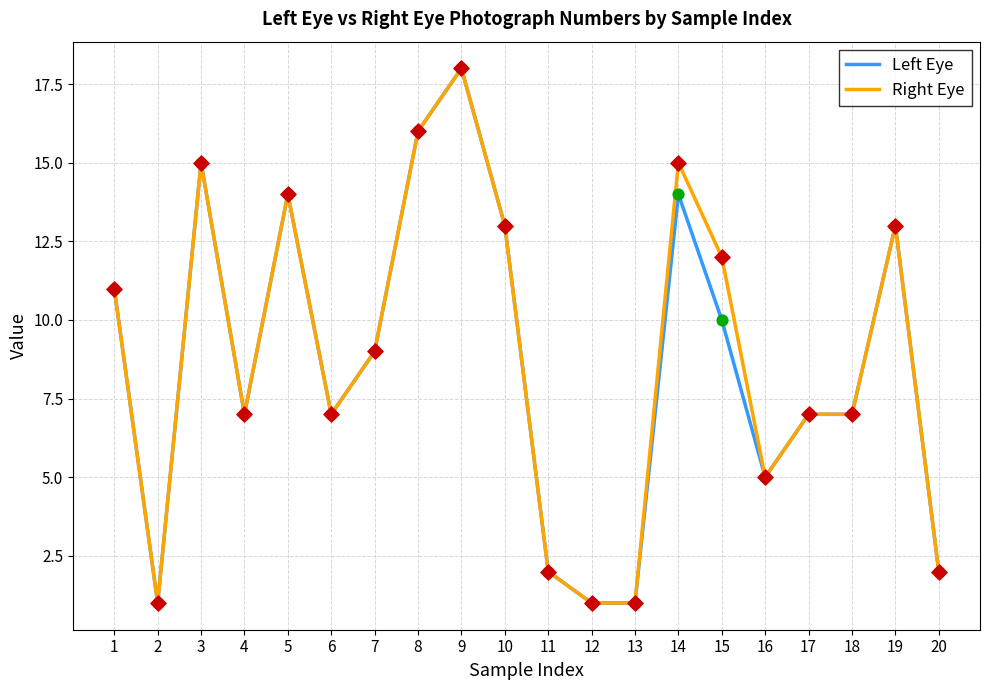

At which category is the sum across all series the highest?

9